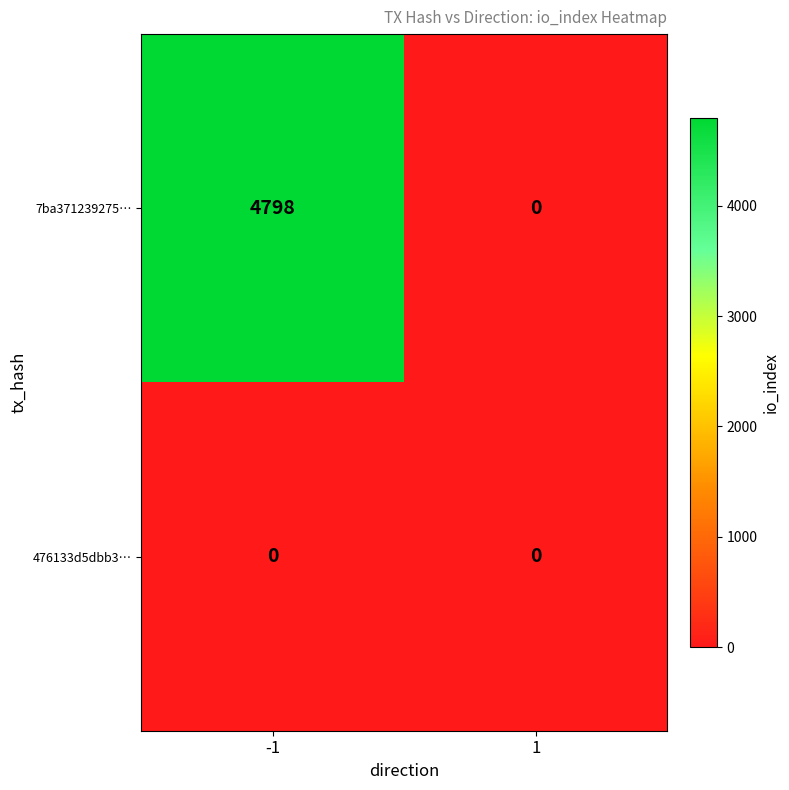

What is the average value of the 7ba371239275… series?

2399